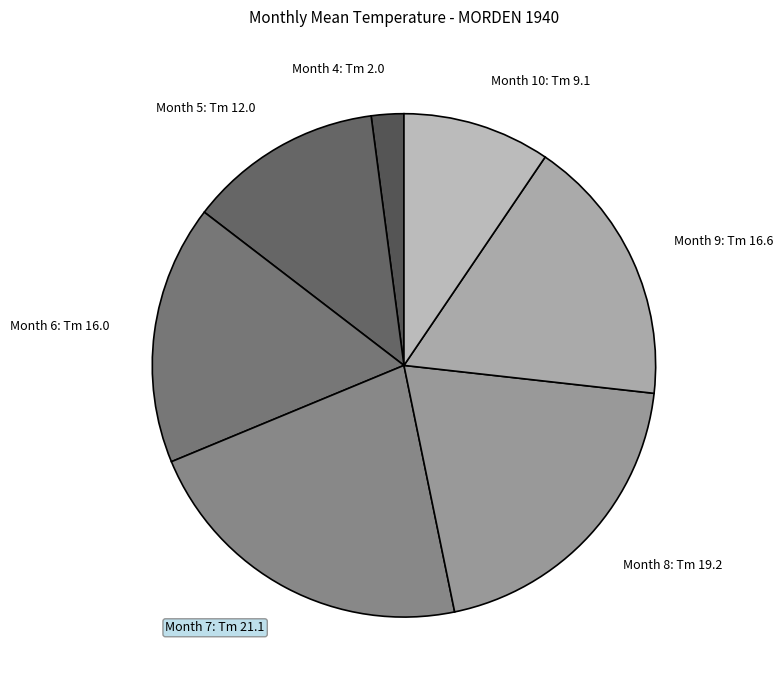

Rank the categories by value from lowest to highest.

Month 4: Tm 2.0, Month 10: Tm 9.1, Month 5: Tm 12.0, Month 6: Tm 16.0, Month 9: Tm 16.6, Month 8: Tm 19.2, Month 7: Tm 21.1